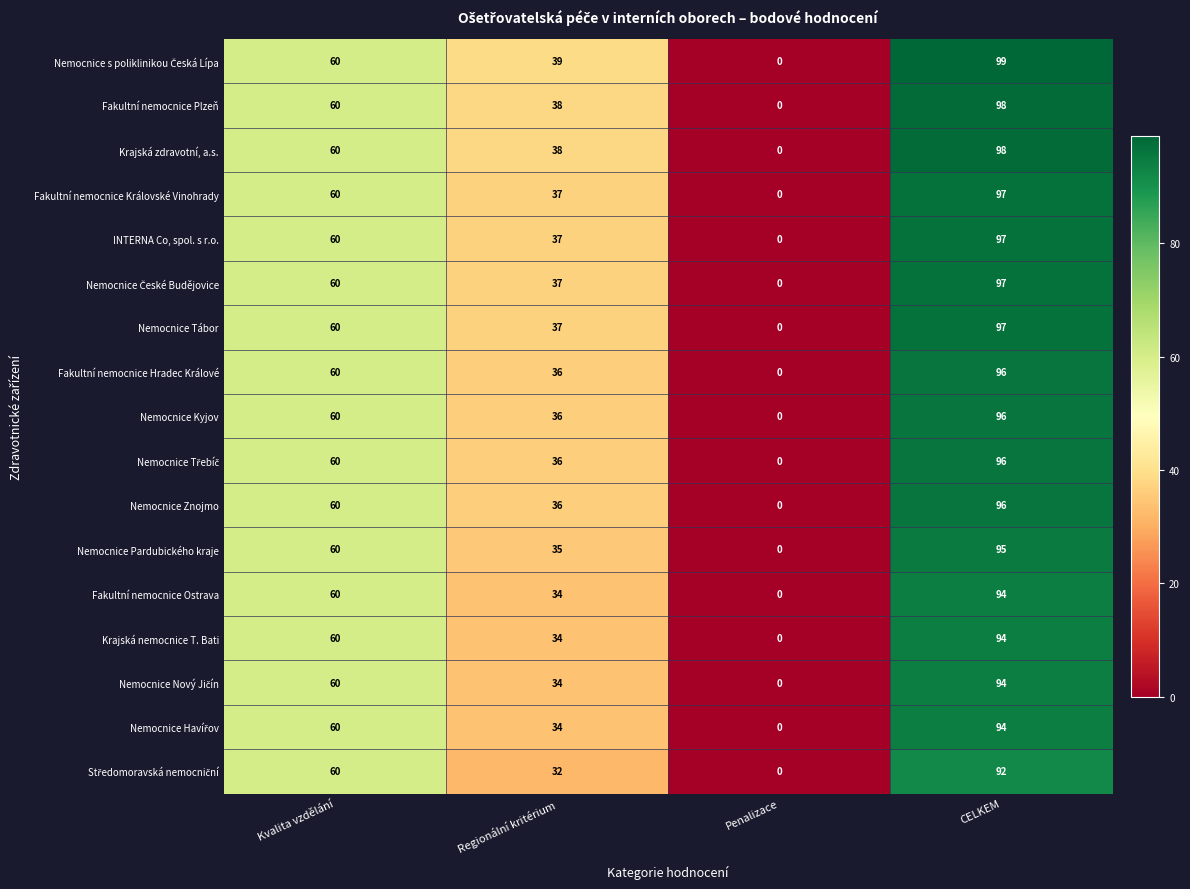

How many Nemocnice Tábor values are between 37 and 97?

3